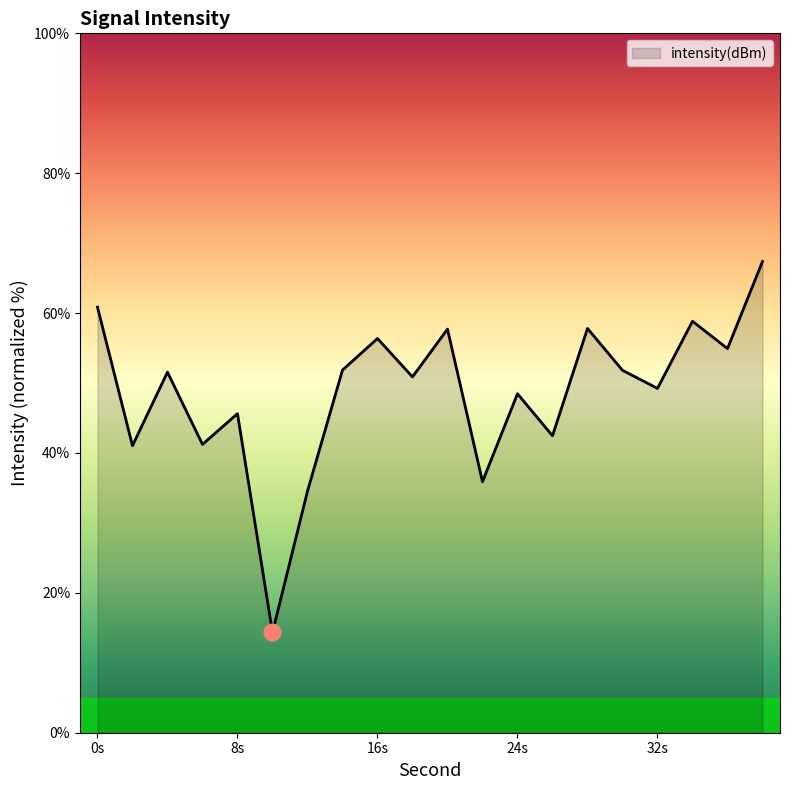

What is the difference between the maximum and minimum values?

53.0